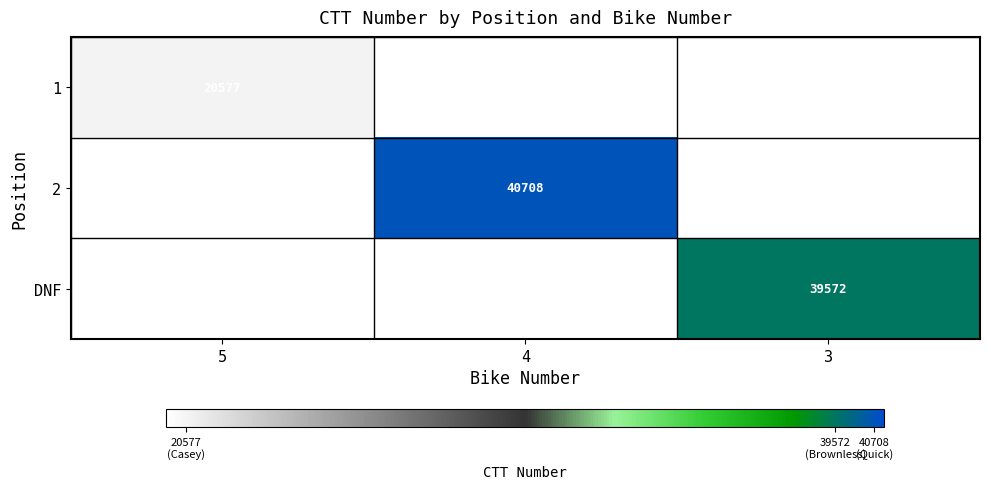

True or false: 2 has a value of 40708 at 4.

True